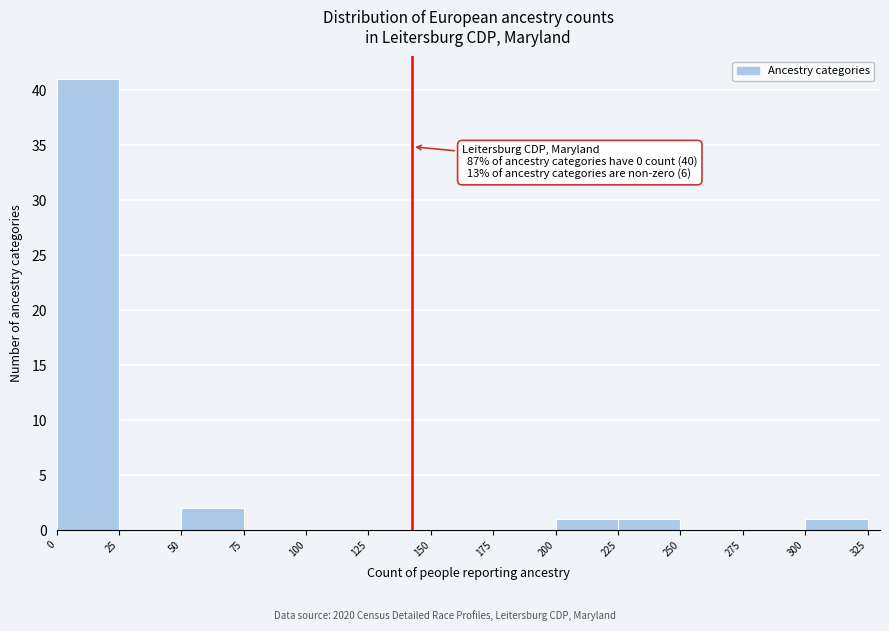

Which range on the x-axis has the tallest bar?

0 to 25